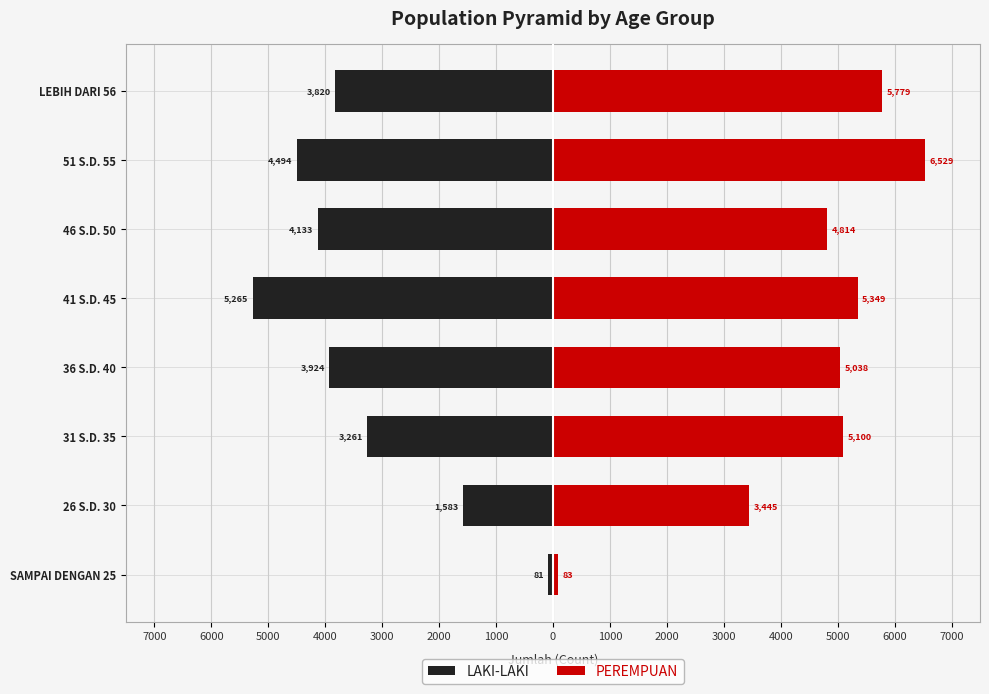

At 36 S.D. 40, list the series in order from smallest to largest.

LAKI-LAKI, PEREMPUAN